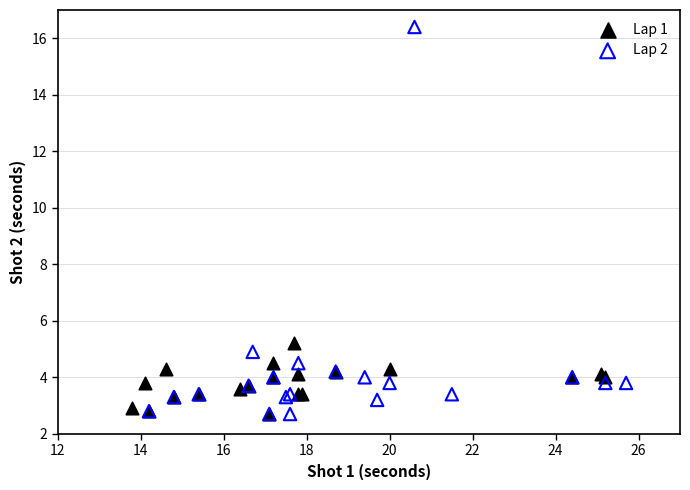

Which series has the largest Y range (max minus min)?

Lap 2